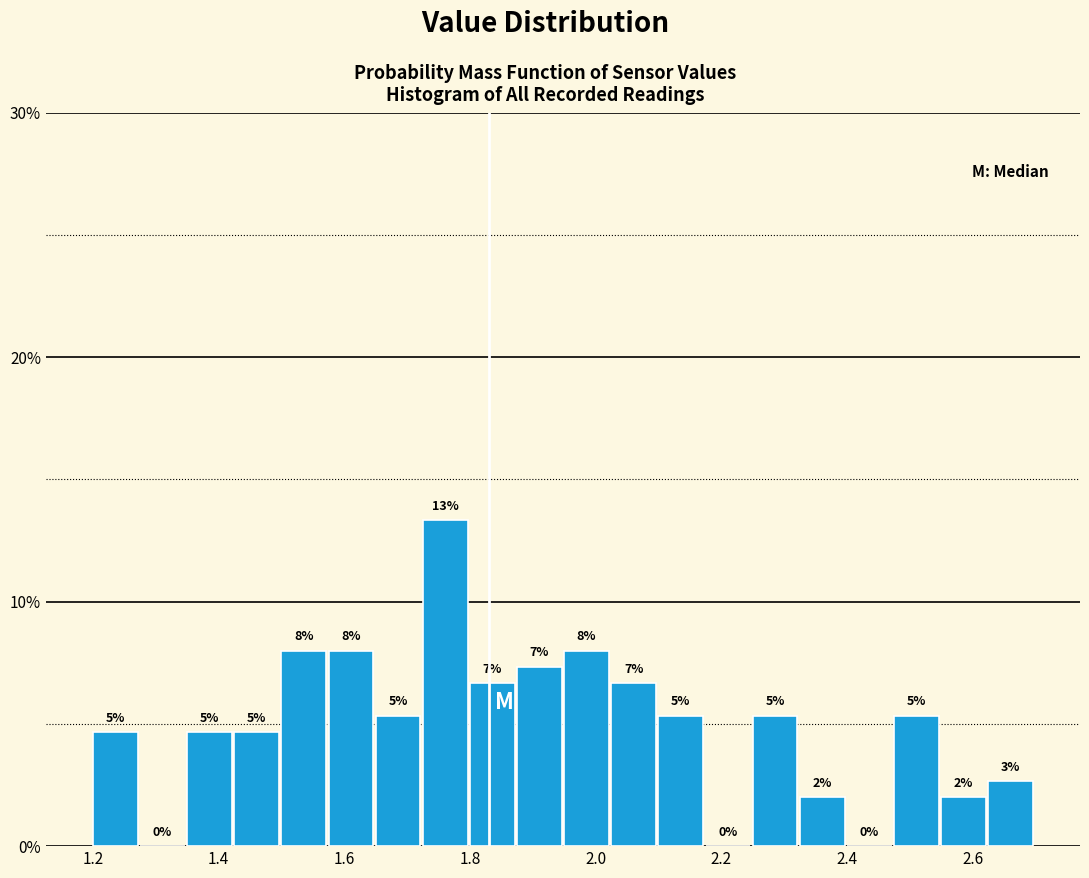

Around what value on the x-axis is the tallest bar? Give the approximate position of its centre, as read against the axis.

1.76